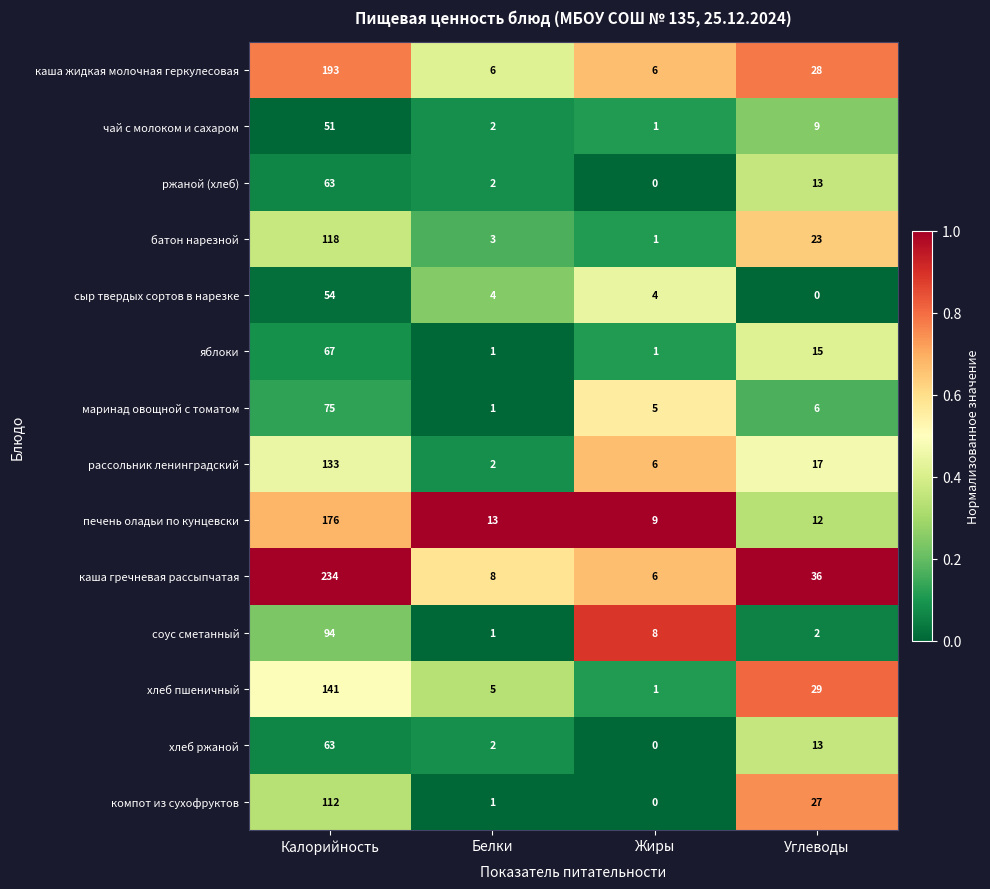

Which series has the widest spread of values?

каша гречневая рассыпчатая